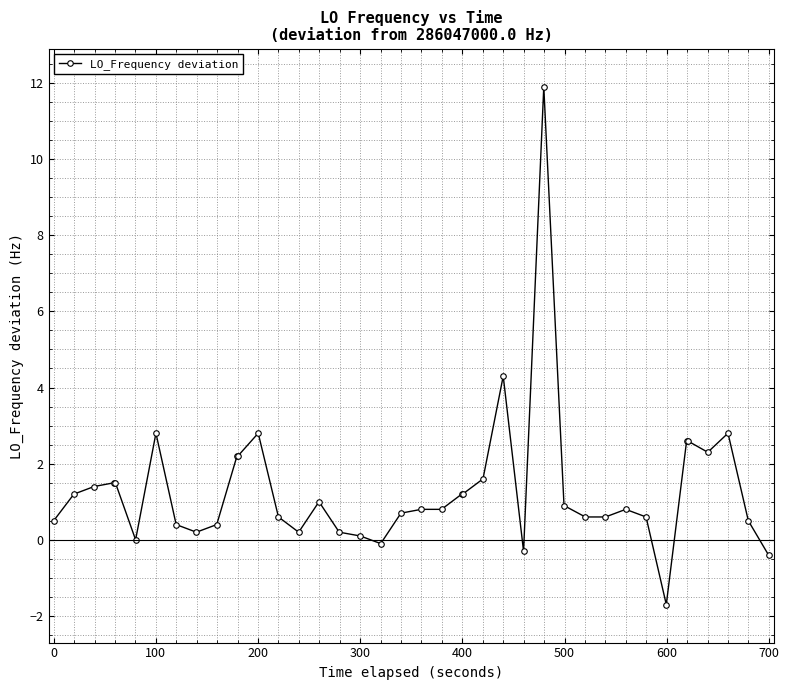

True or false: the data has more than 0 interior local peaks.

True